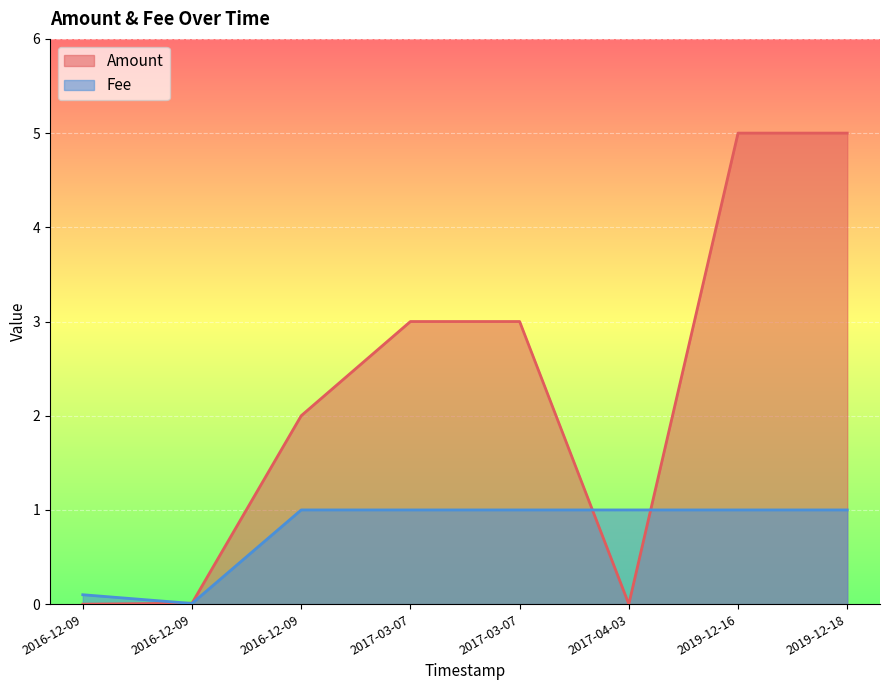

What are all the series names shown in the legend?

Amount, Fee